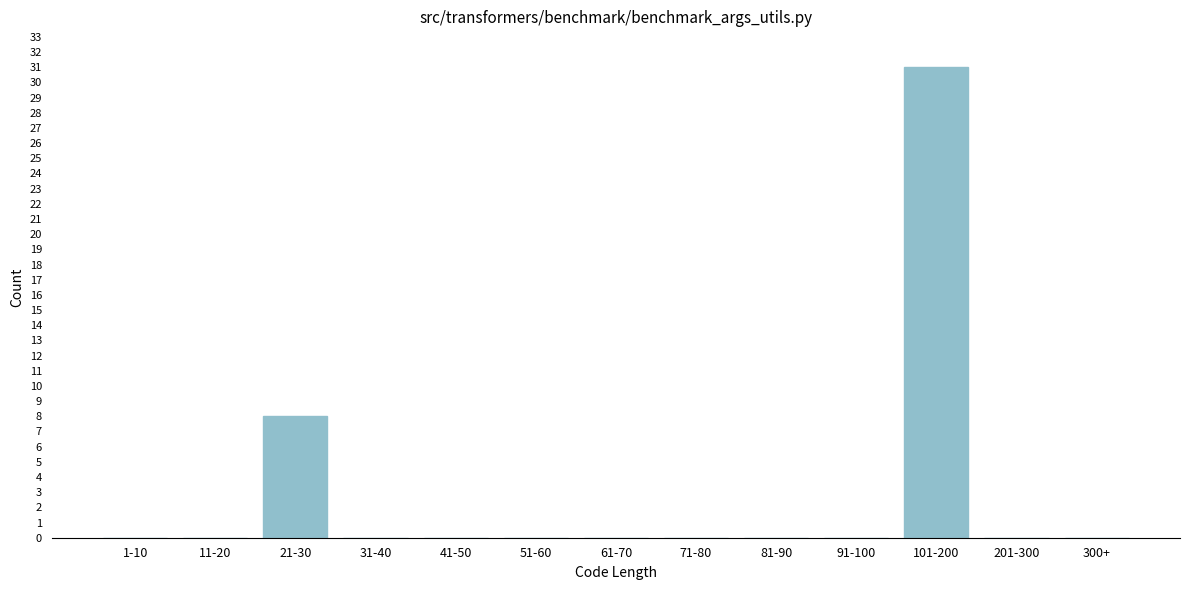

Reading left to right, extract all data points from this chart.

1-10=0	11-20=0	21-30=8	31-40=0	41-50=0	51-60=0	61-70=0	71-80=0	81-90=0	91-100=0	101-200=31	201-300=0	300+=0